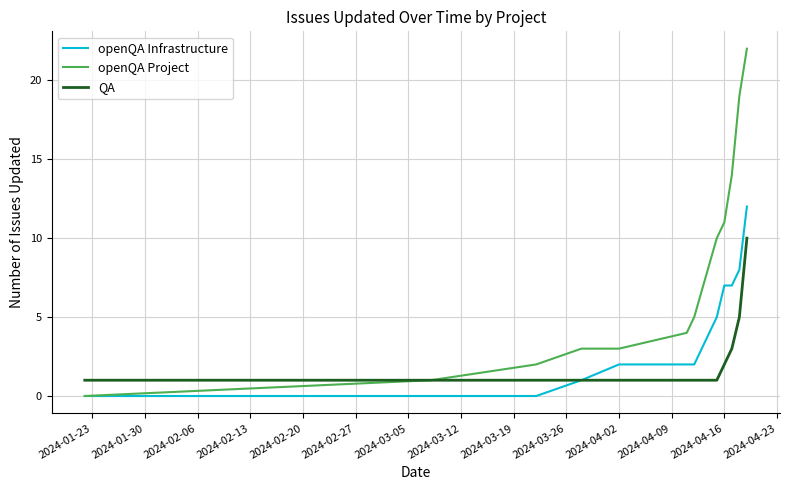

List the series in order of their overall mean, highest first.

openQA Project, openQA Infrastructure, QA